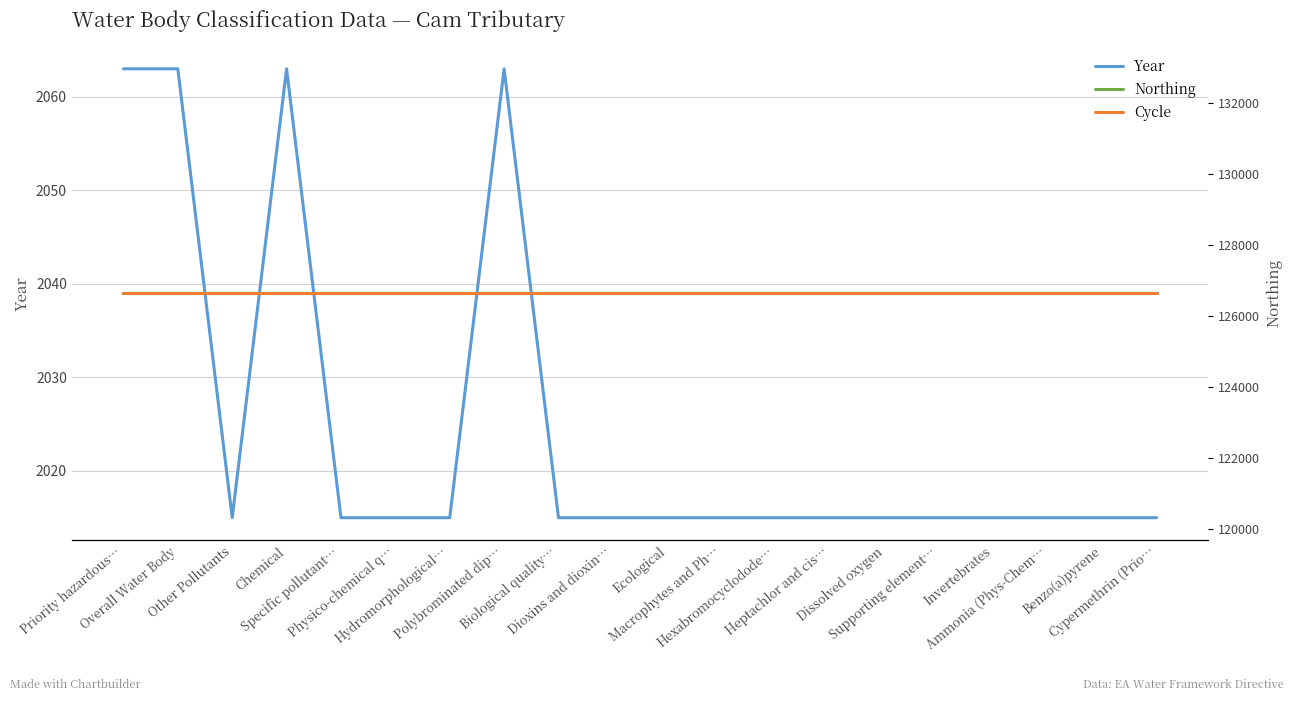

True or false: Northing and Year cross at least once.

False